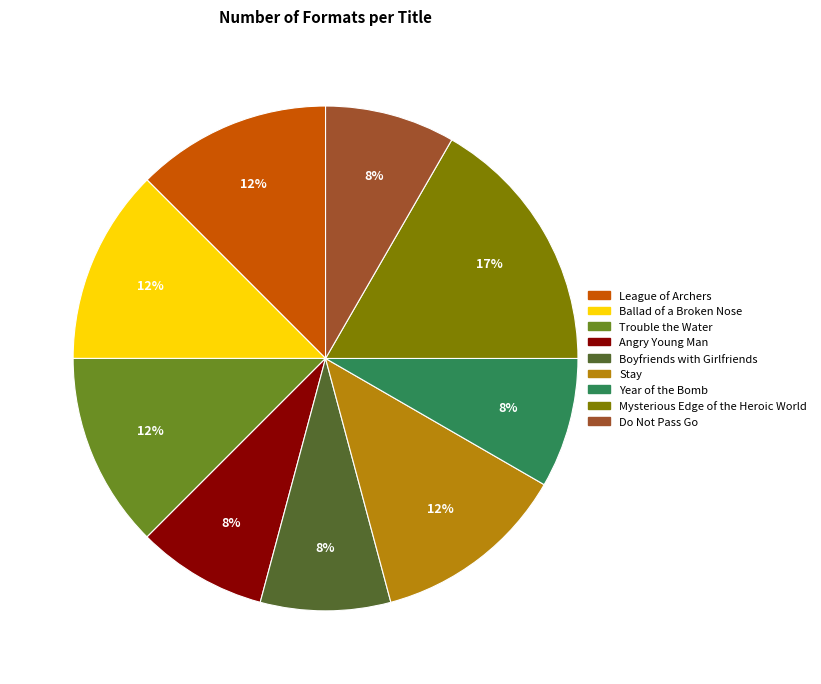

To the nearest percent, what portion does Angry Young Man represent?

8%